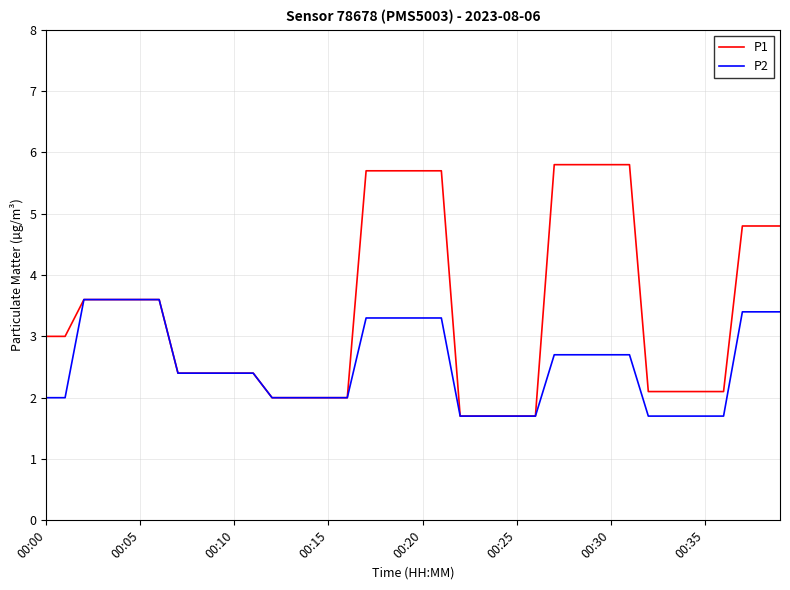

Which series has the largest total across all categories?

P1